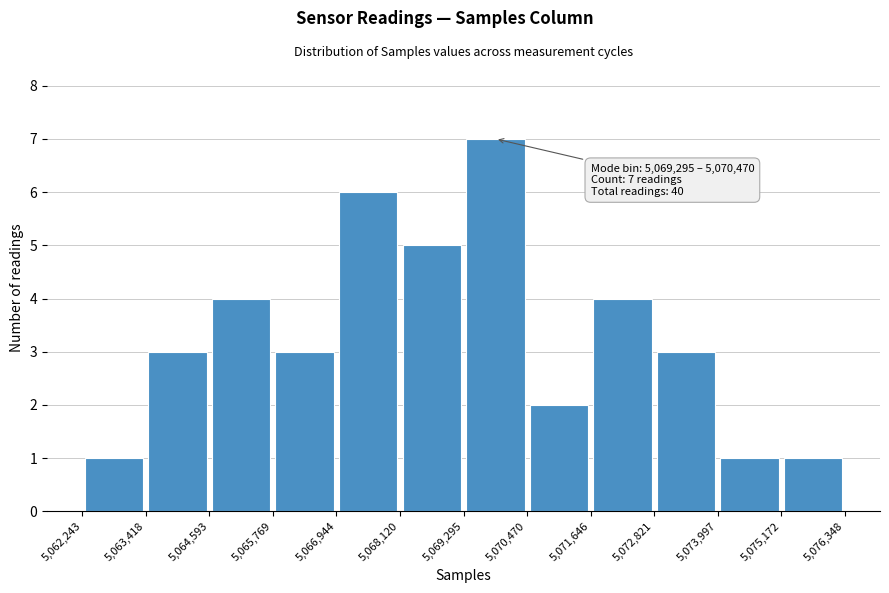

Which range on the x-axis has the tallest bar?

5,069,295 to 5,070,470